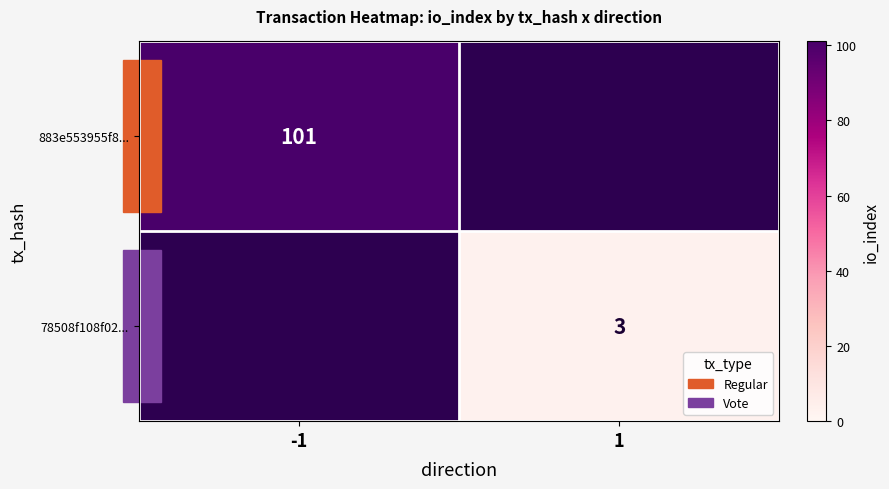

Is it true that 78508f108f02... equals 1.4 at 1?

False